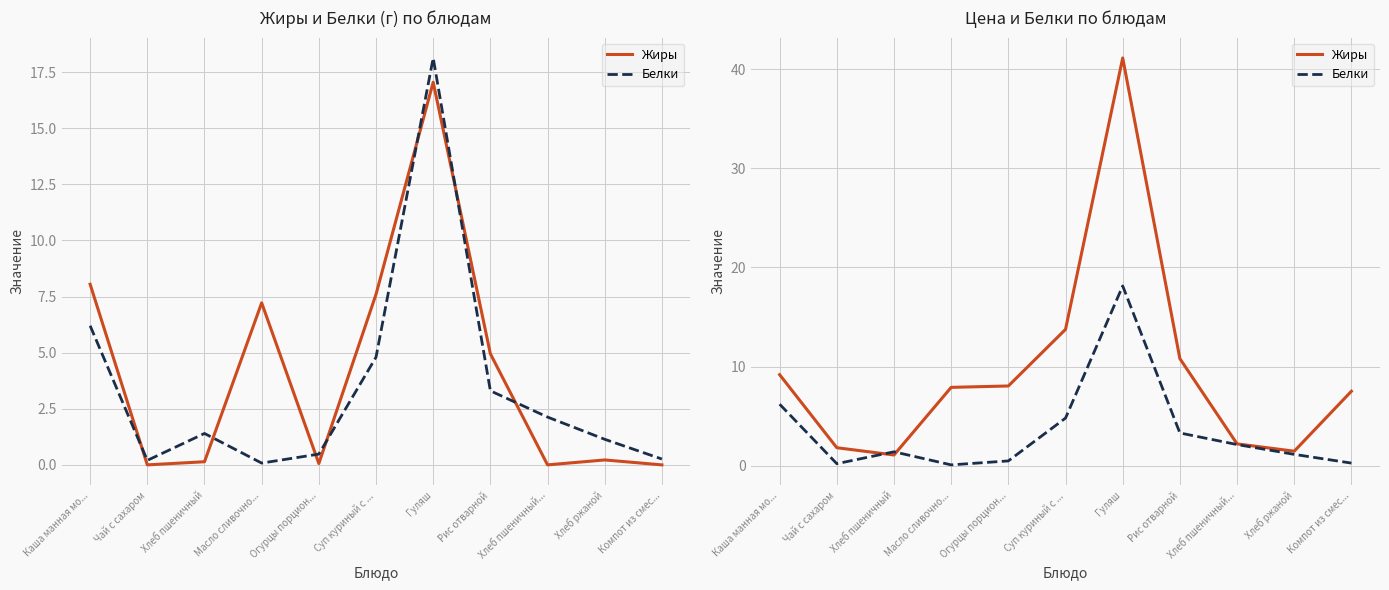

Where does the Жиры series first go above 7?

Каша манная мо...